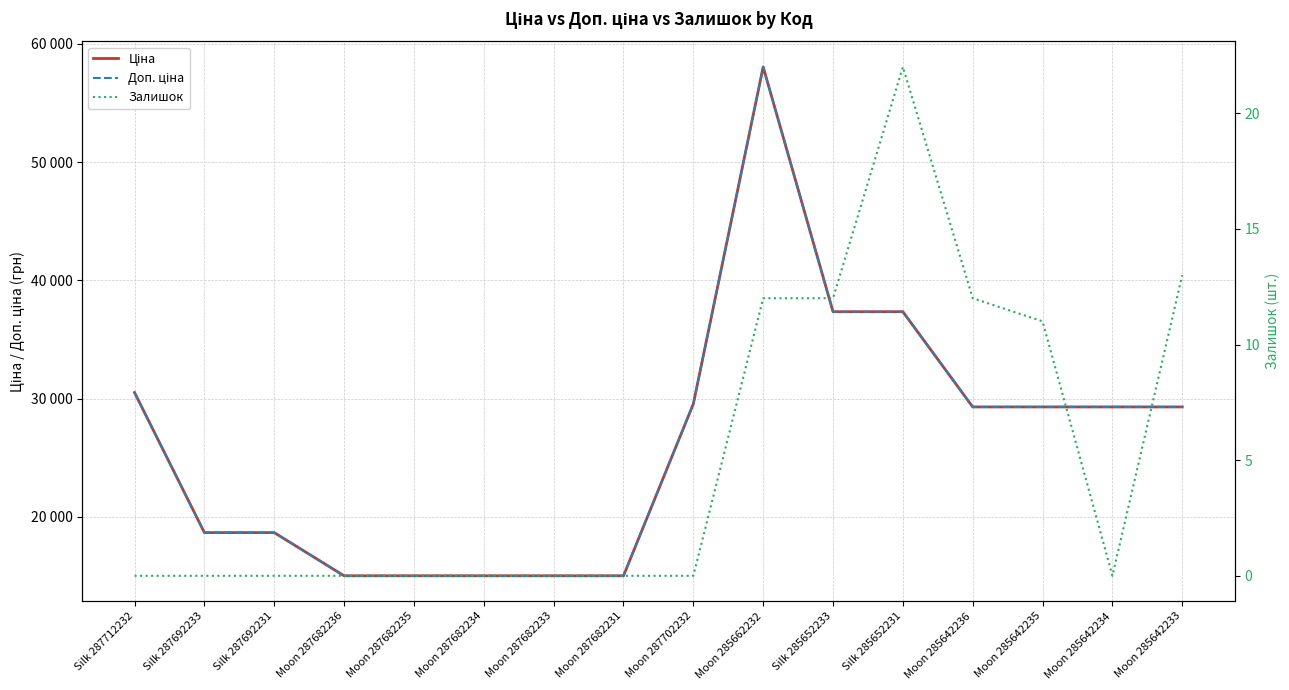

At which category does the chart reach its minimum across all series?

Silk 287712232